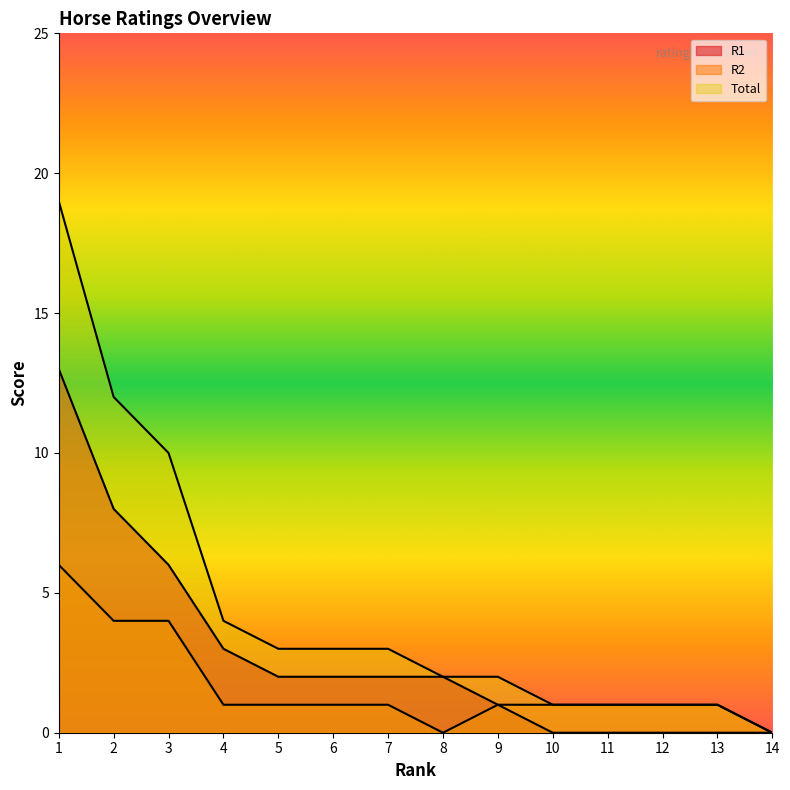

Read the Total value at 10.

1